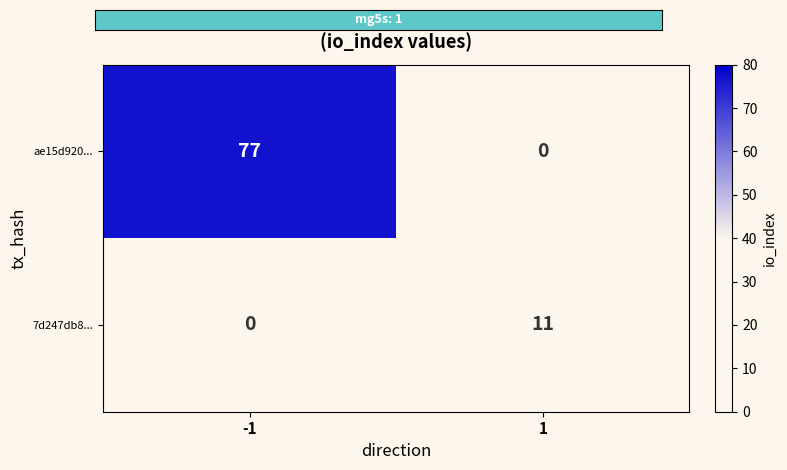

Rank the series by their maximum value, from lowest to highest.

7d247db8..., ae15d920...